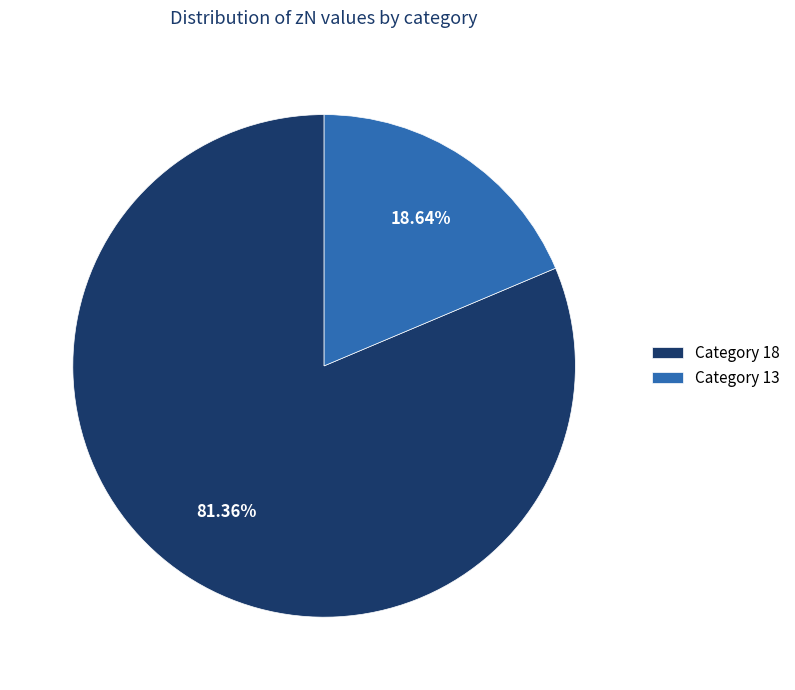

Combined, do Category 18 and Category 13 account for over 50%?

Yes